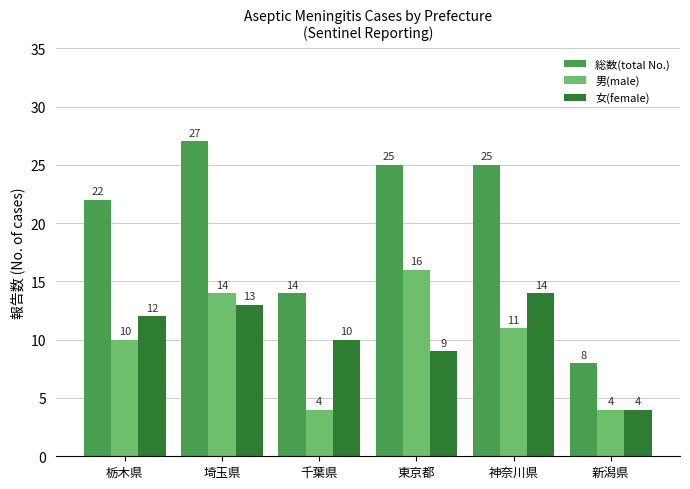

Count the number of categories in the chart.

6